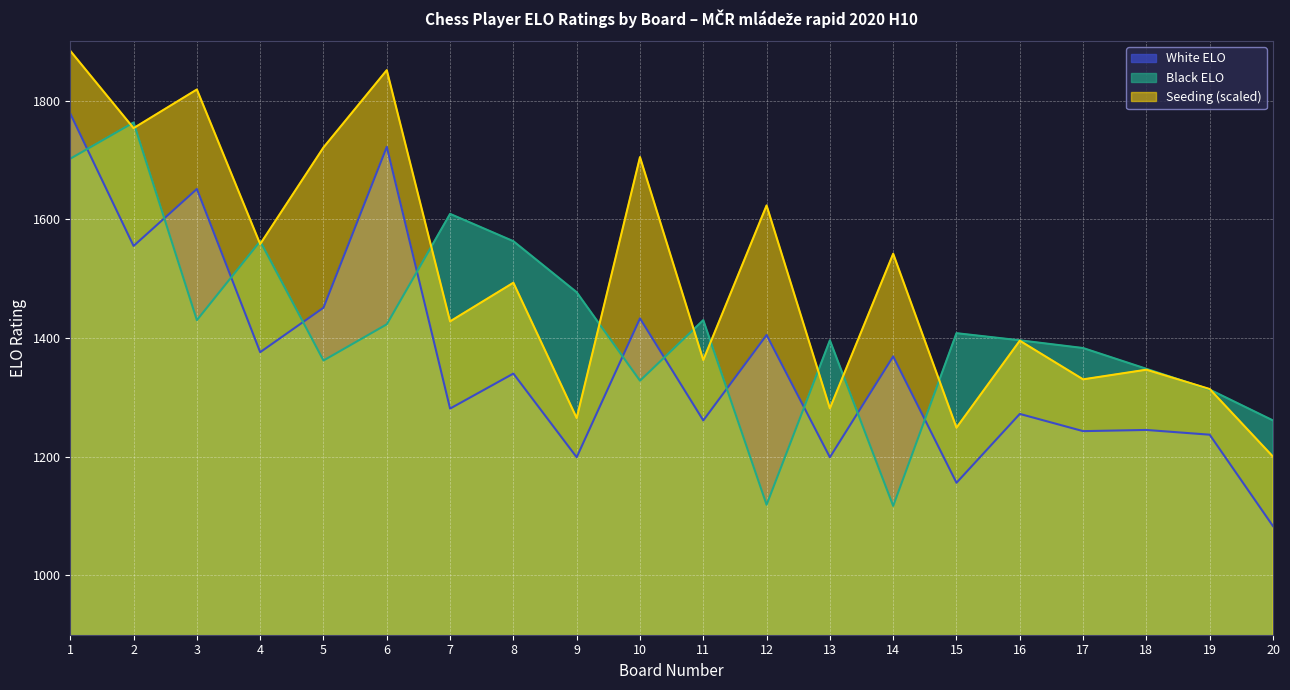

Where do Black ELO and White Seed first cross each other?

1 and 2